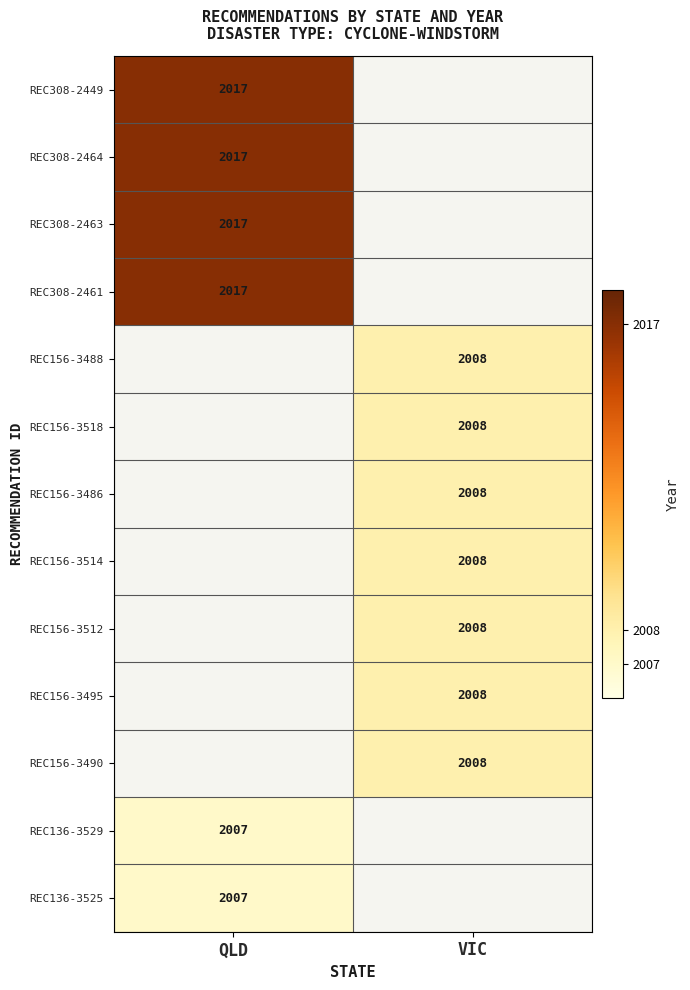

The REC156-3512 series shows 1291 at VIC. True or false?

False